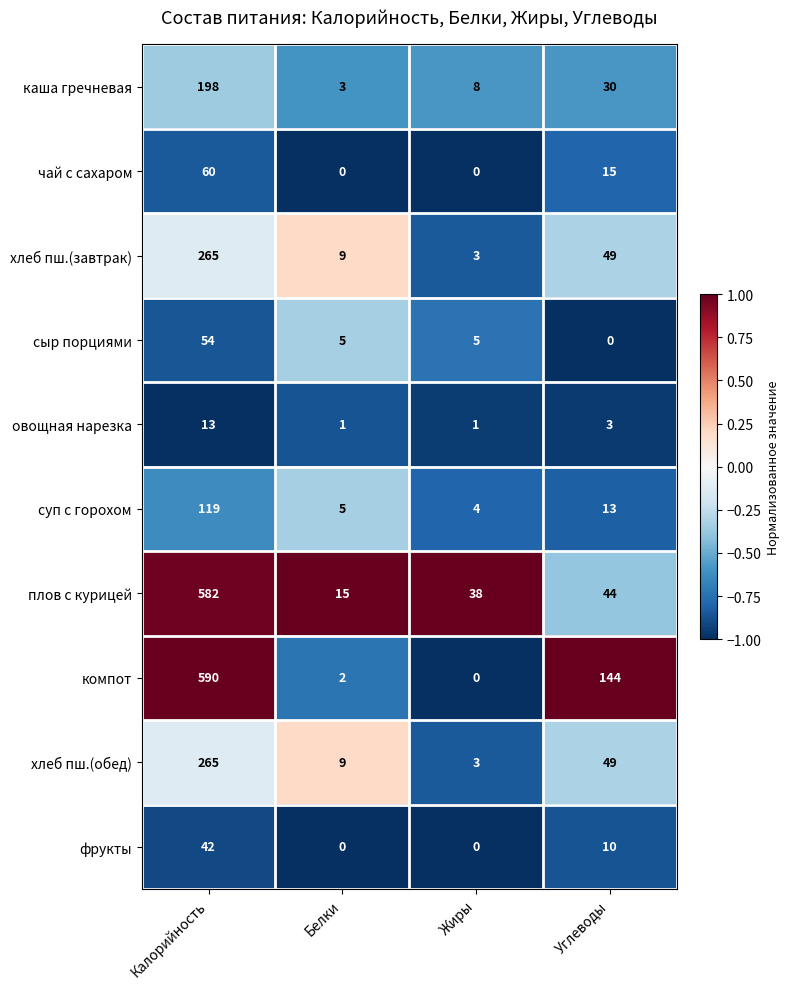

Which series changed the most between Жиры and Углеводы?

компот